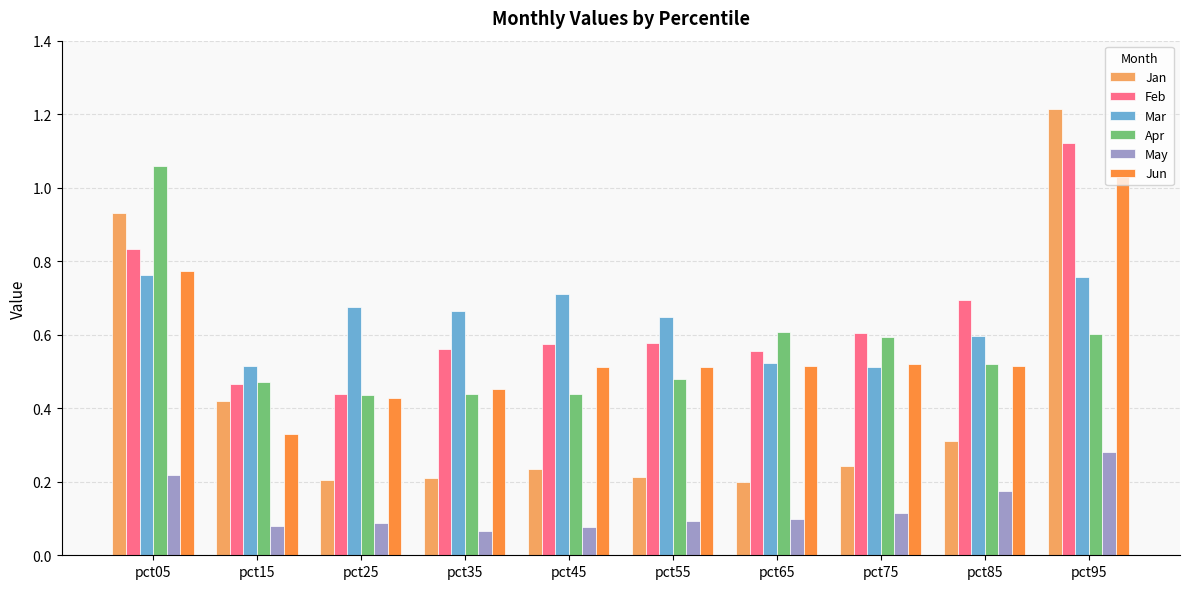

Which category has the highest value in the Jan series?

pct95